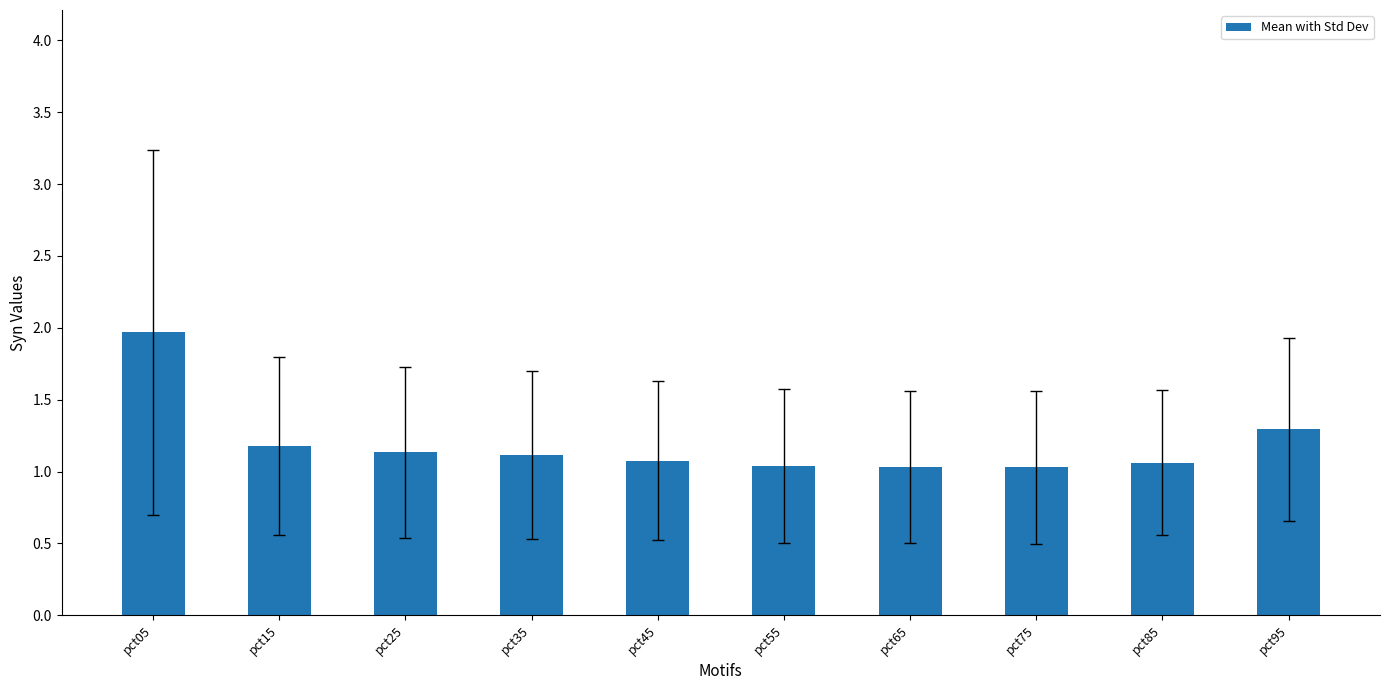

At which category does the chart reach its peak across all series?

pct05